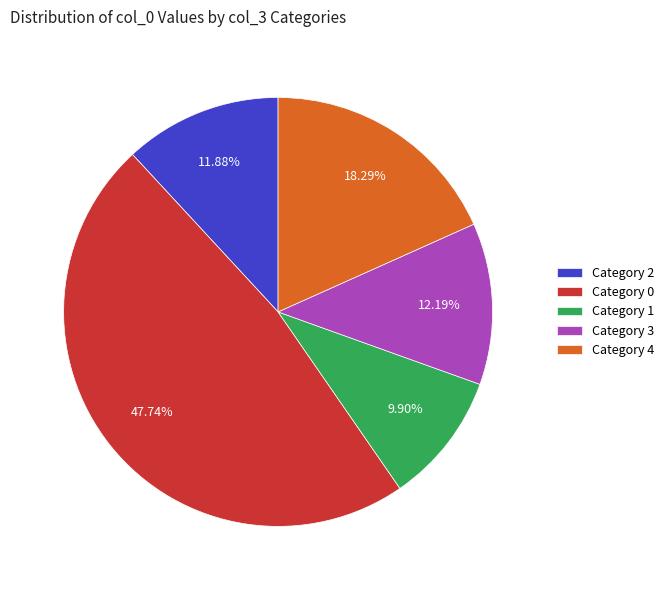

Which slice is the largest?

Category 0